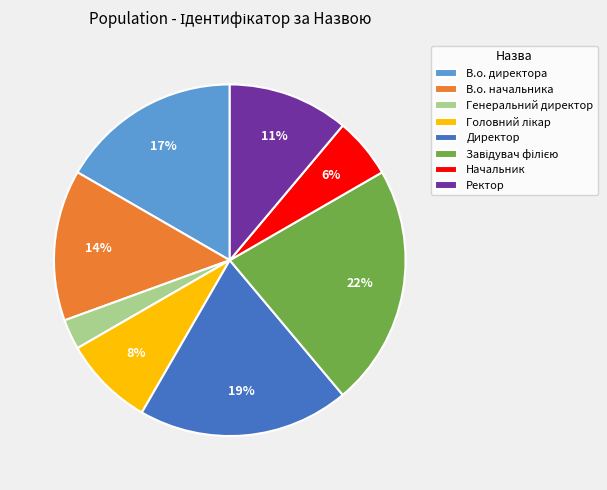

What percentage is the Директор slice, to the nearest percent?

19%